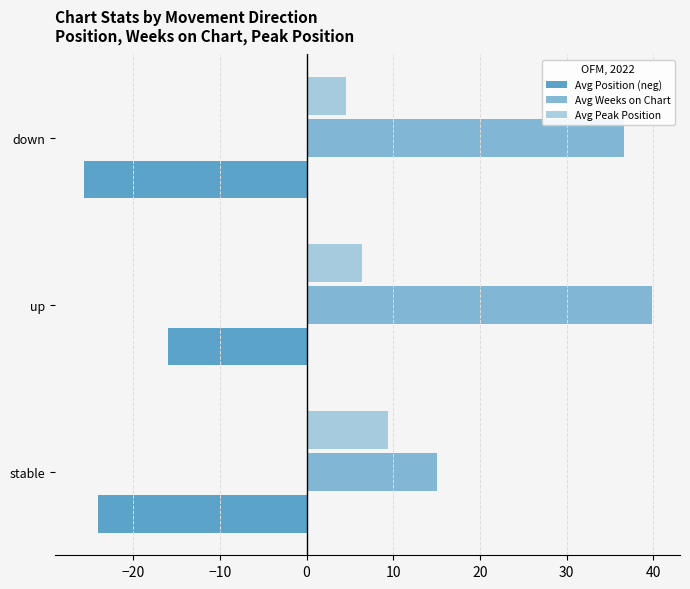

How many data points in Avg Position (neg) are above -24?

1